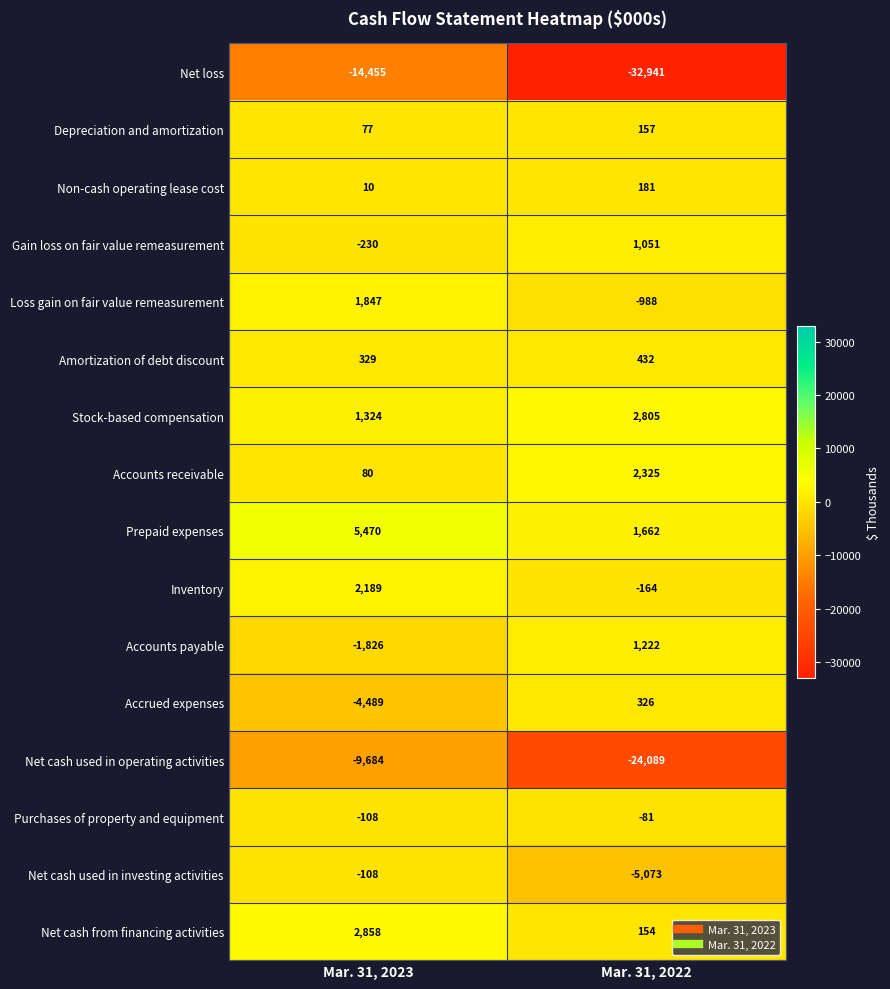

What is the total value across all series at Mar. 31, 2023?

-16716